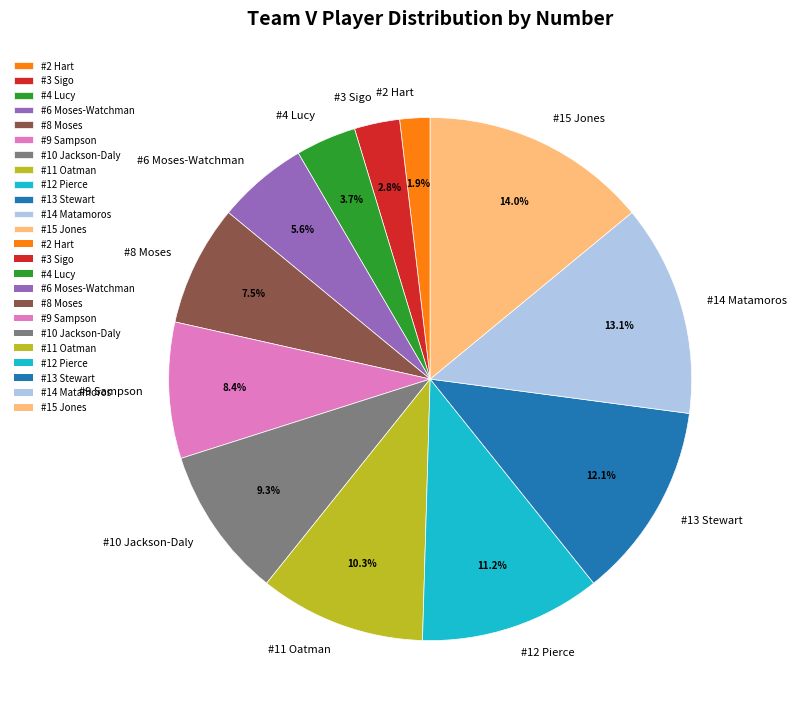

Is there any slice that represents more than half of the pie?

No